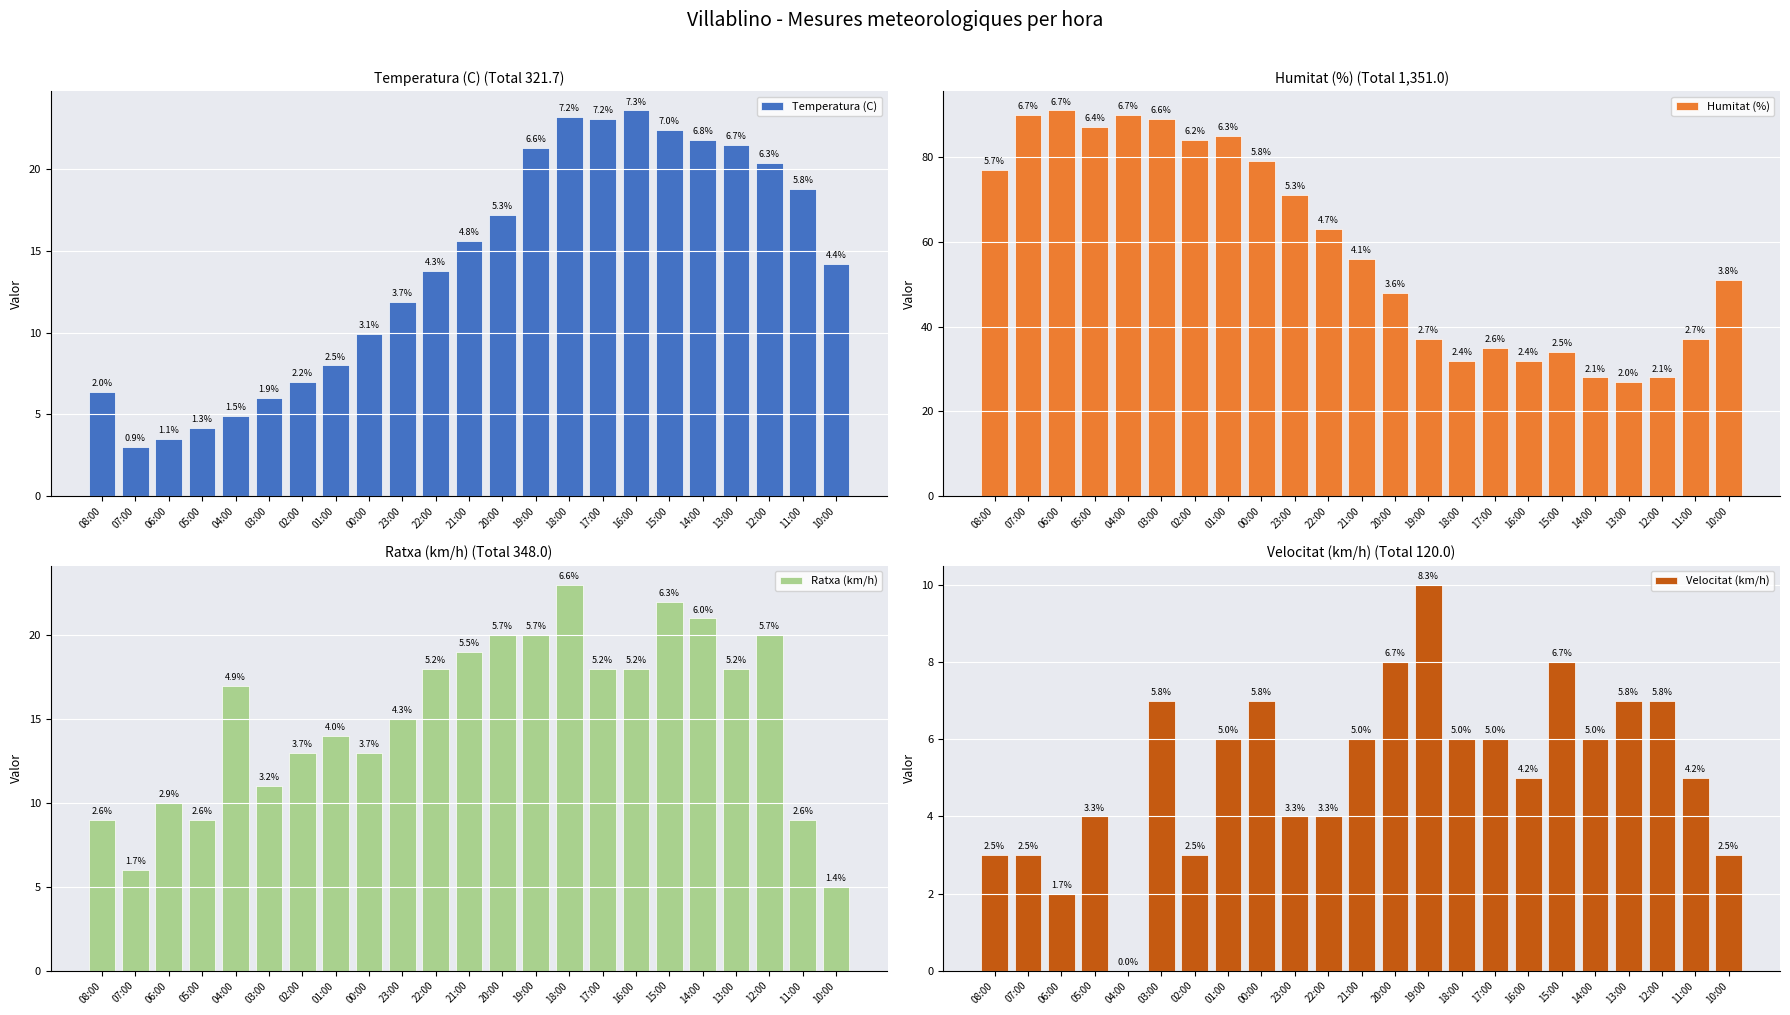

Reading right to left, list all the values displayed in this chart.

Temperatura (C): 14.2	18.8	20.4	21.5	21.8	22.4	23.6	23.1	23.2	21.3	17.2	15.6	13.8	11.9	9.9	8.0	7.0	6.0	4.9	4.2	3.5	3.0	6.4
Humitat (%): 51.0	37.0	28.0	27.0	28.0	34.0	32.0	35.0	32.0	37.0	48.0	56.0	63.0	71.0	79.0	85.0	84.0	89.0	90.0	87.0	91.0	90.0	77.0
Ratxa (km/h): 5.0	9.0	20.0	18.0	21.0	22.0	18.0	18.0	23.0	20.0	20.0	19.0	18.0	15.0	13.0	14.0	13.0	11.0	17.0	9.0	10.0	6.0	9.0
Velocitat (km/h): 3.0	5.0	7.0	7.0	6.0	8.0	5.0	6.0	6.0	10.0	8.0	6.0	4.0	4.0	7.0	6.0	3.0	7.0	0.0	4.0	2.0	3.0	3.0